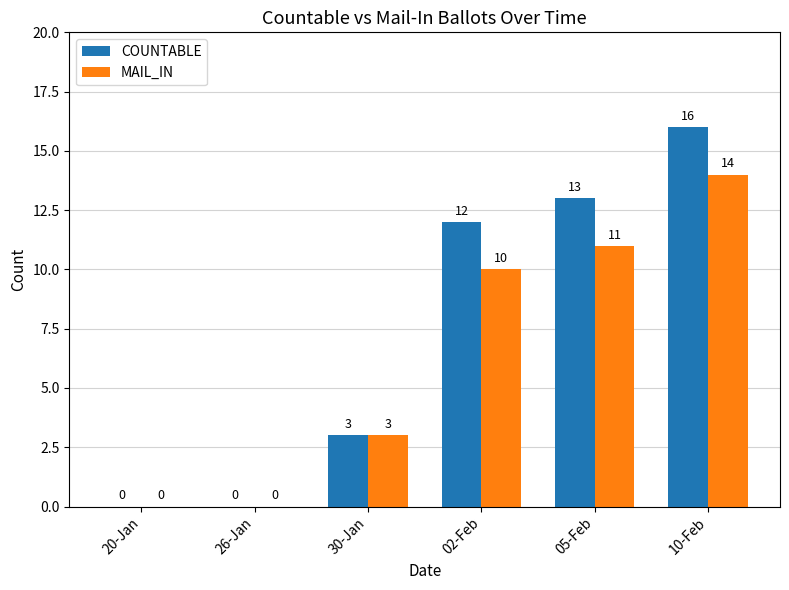

Which series changed the most between 20-Jan and 02-Feb?

COUNTABLE